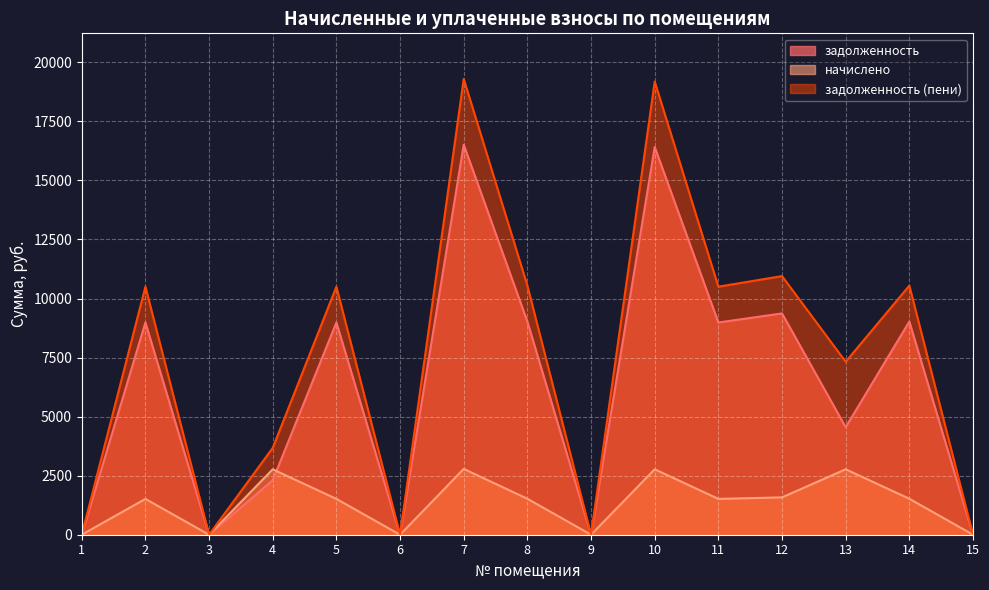

Which category has the lowest value in the задолженность series?

1